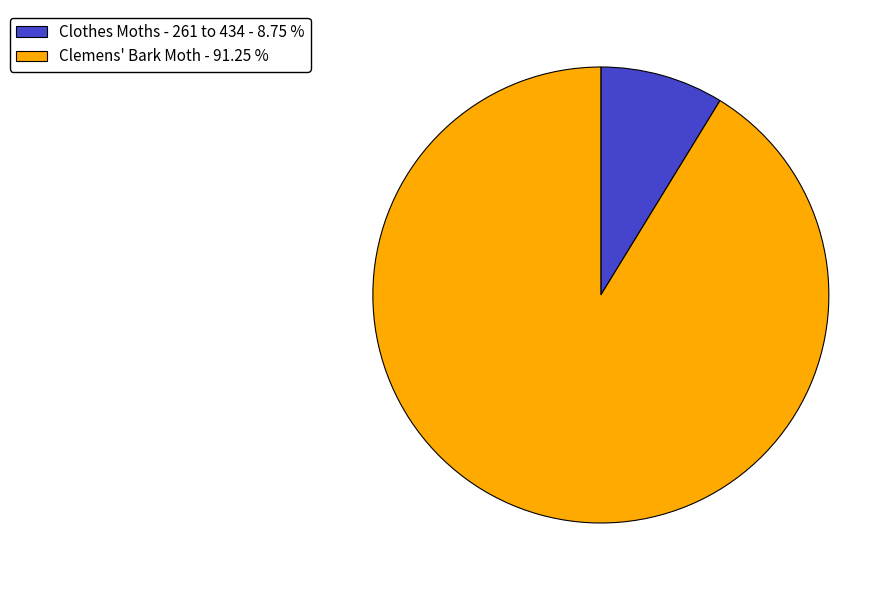

True or false: Clemens' Bark Moth accounts for 99% of the total.

False